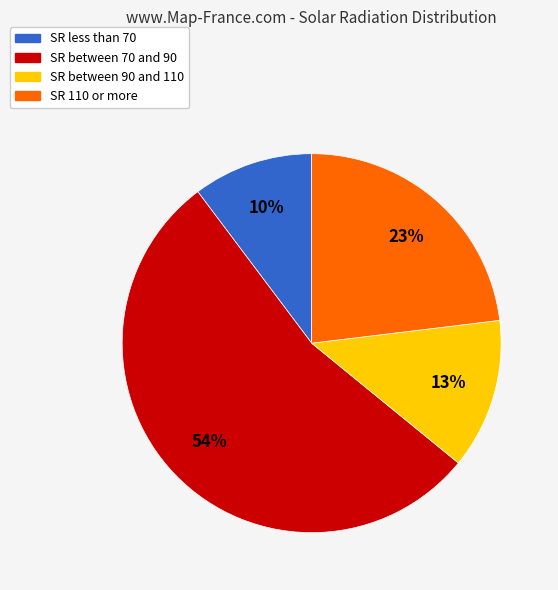

Between SR less than 70 and SR between 90 and 110, which is larger?

SR between 90 and 110